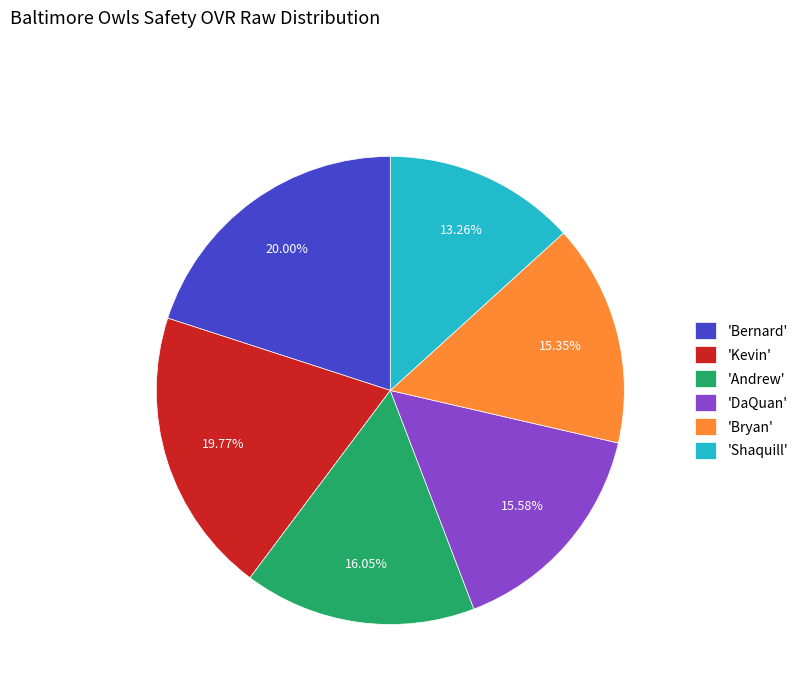

How many segments does this pie chart have?

6